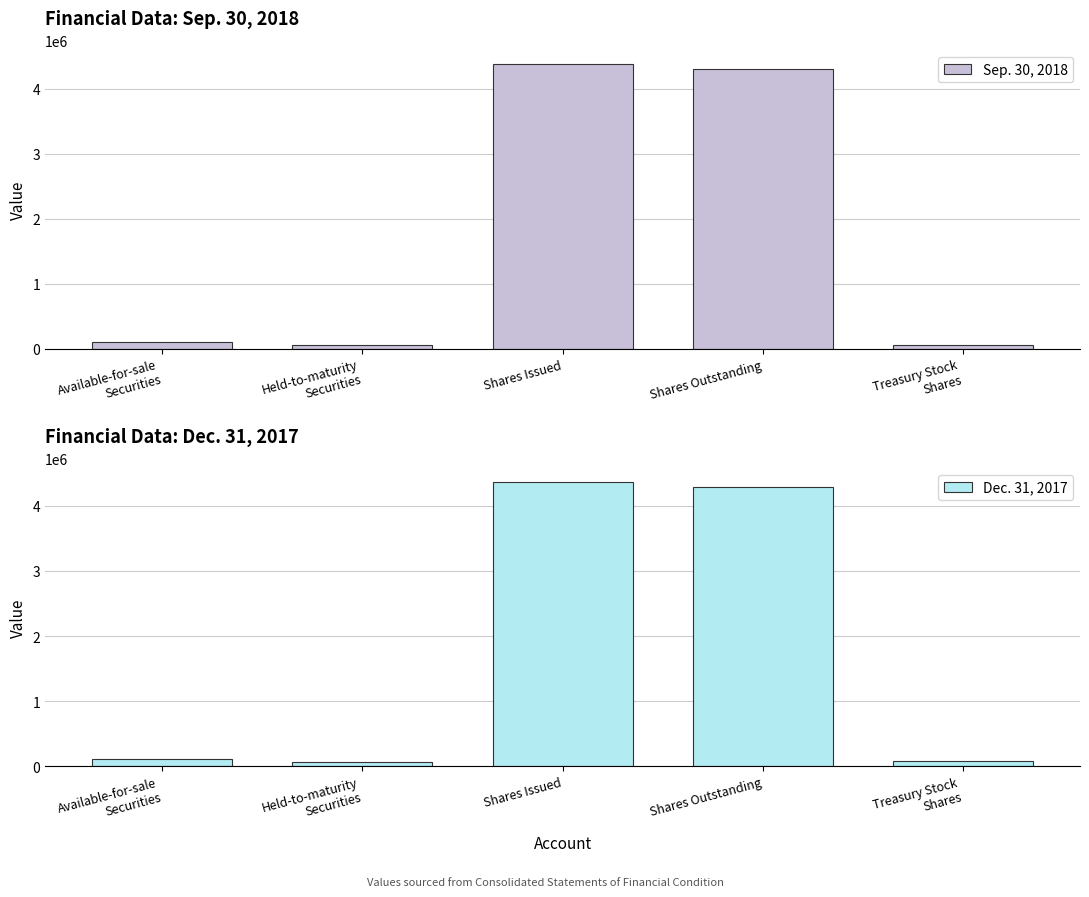

What is the total value across all series at Held-to-maturity
Securities?

122723